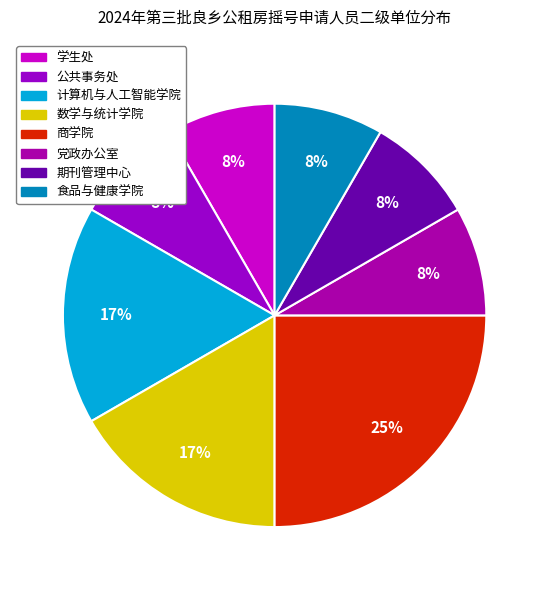

What percentage is the 计算机与人工智能学院 slice, to the nearest percent?

17%